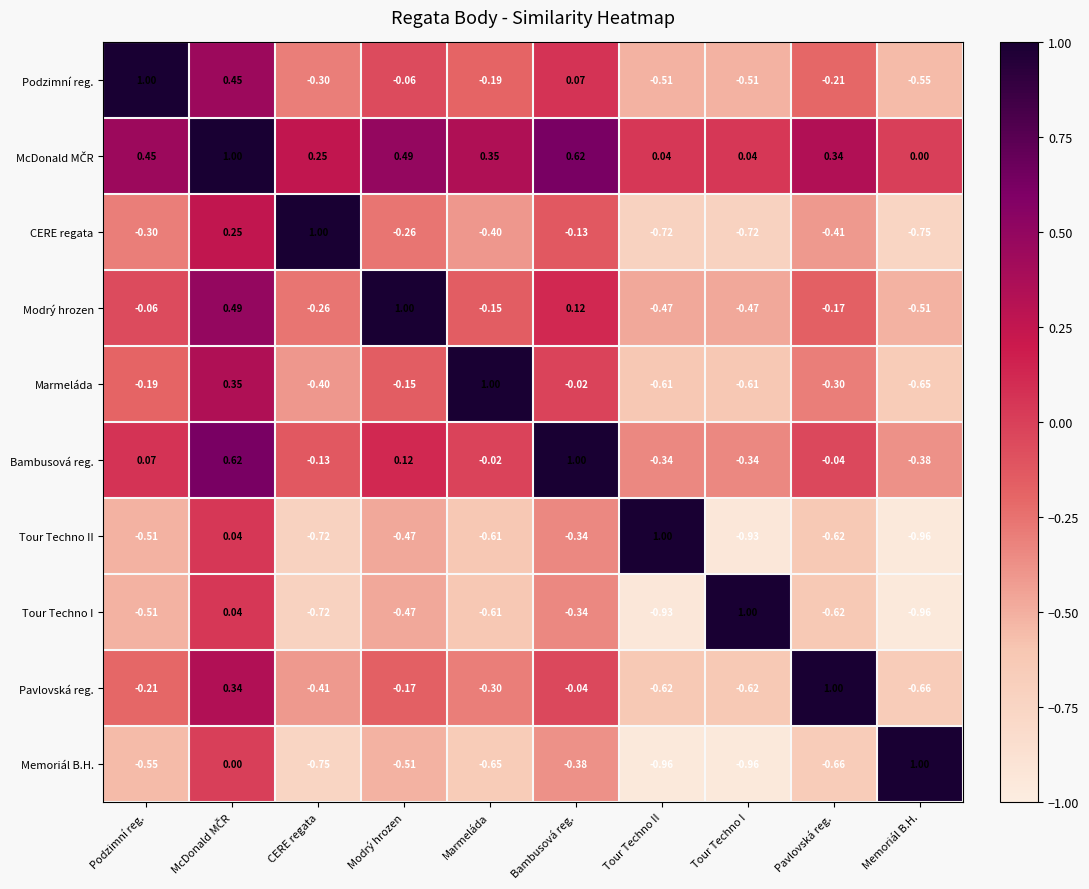

Is the value of Marmeláda at Bambusová reg. greater than the value of Memoriál B.H. at Bambusová reg.?

Yes